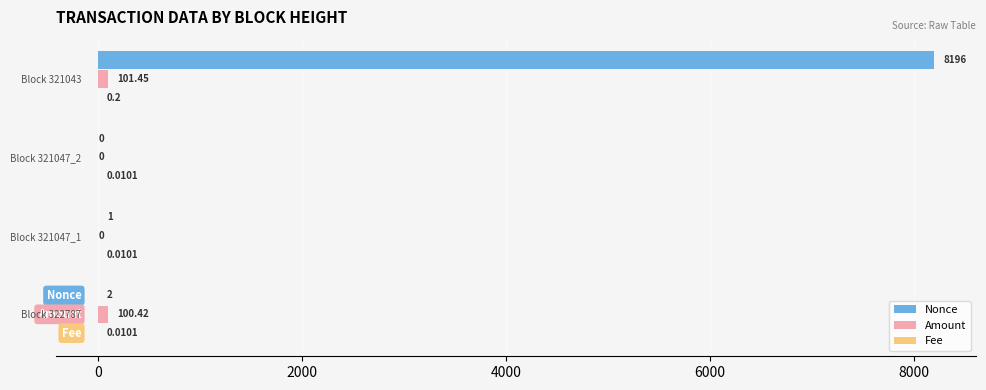

Which series has the largest total across all categories?

Nonce